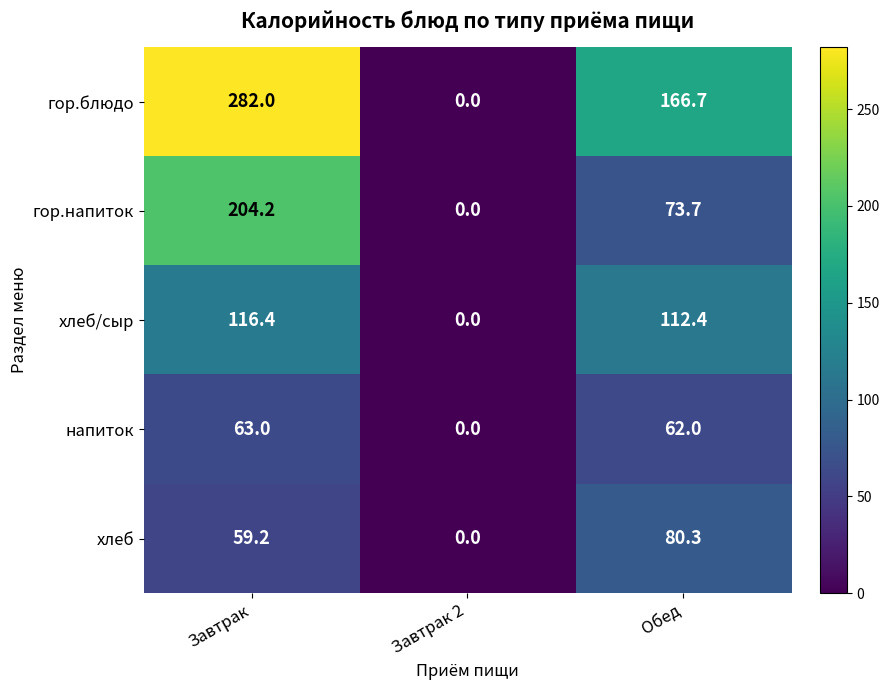

Reading right to left, list all the values displayed in this chart.

гор.блюдо: 166.7	0.0	282.0
гор.напиток: 73.7	0.0	204.2
хлеб/сыр: 112.4	0.0	116.4
напиток: 62.0	0.0	63.0
хлеб: 80.3	0.0	59.2